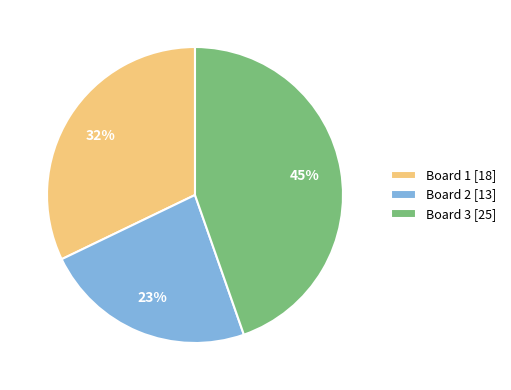

The Board 2 slice represents 23% of the pie. True or false?

True